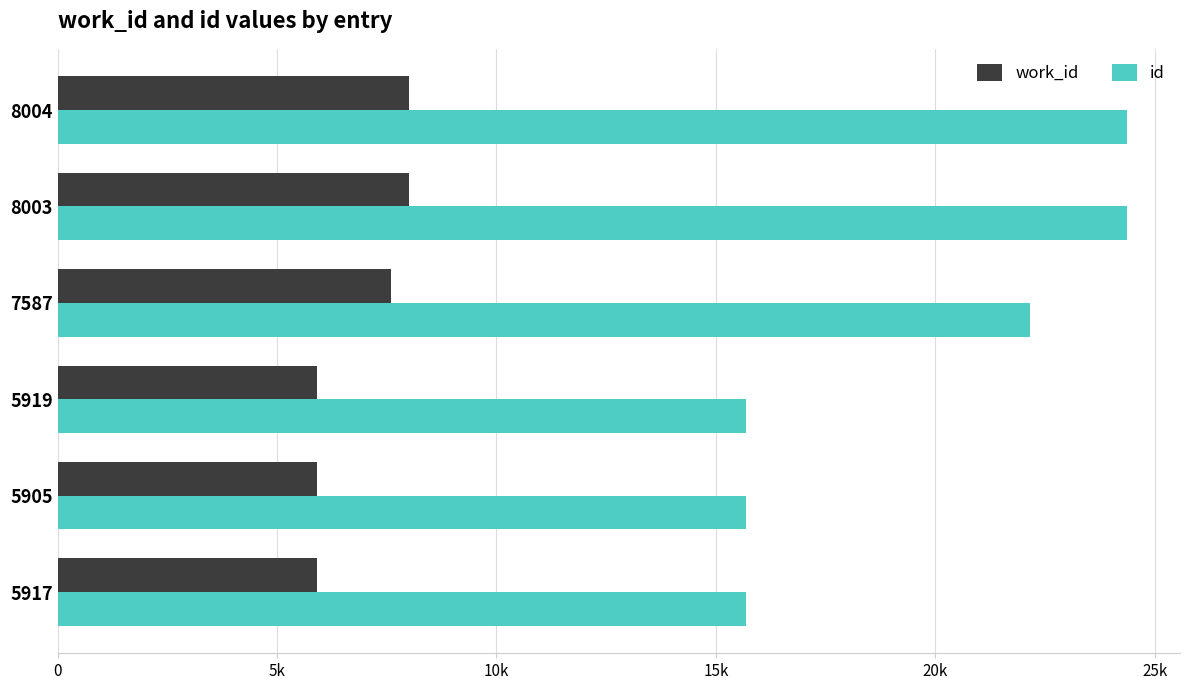

What are all the series names shown in the legend?

work_id, id